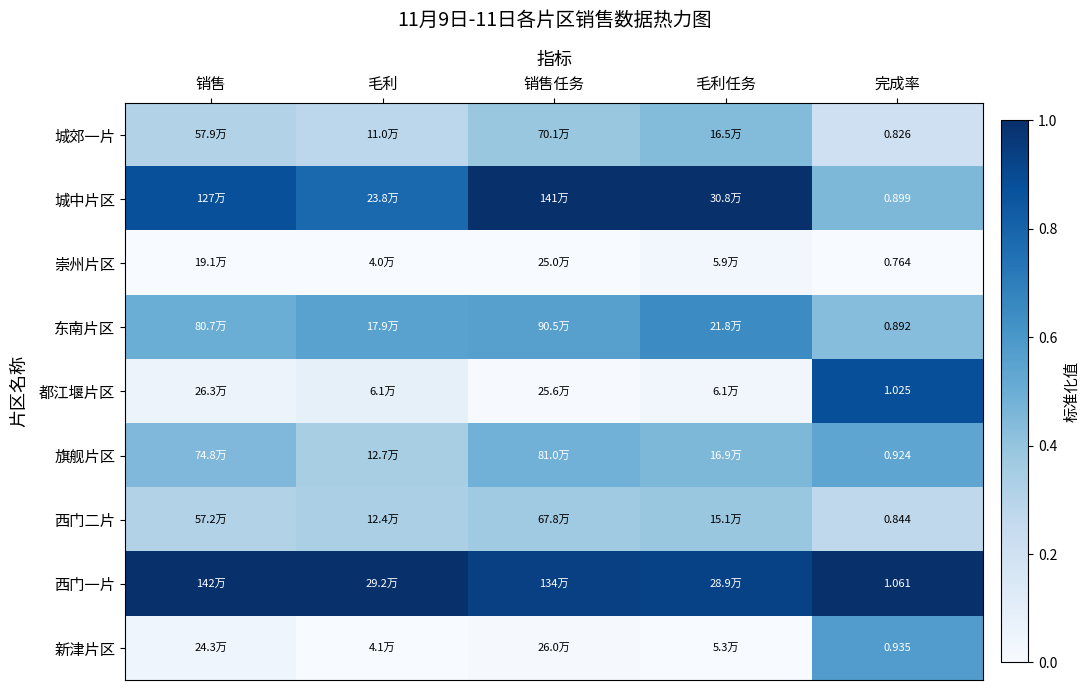

What is the spread (max minus min) of values at 毛利任务?

1.0